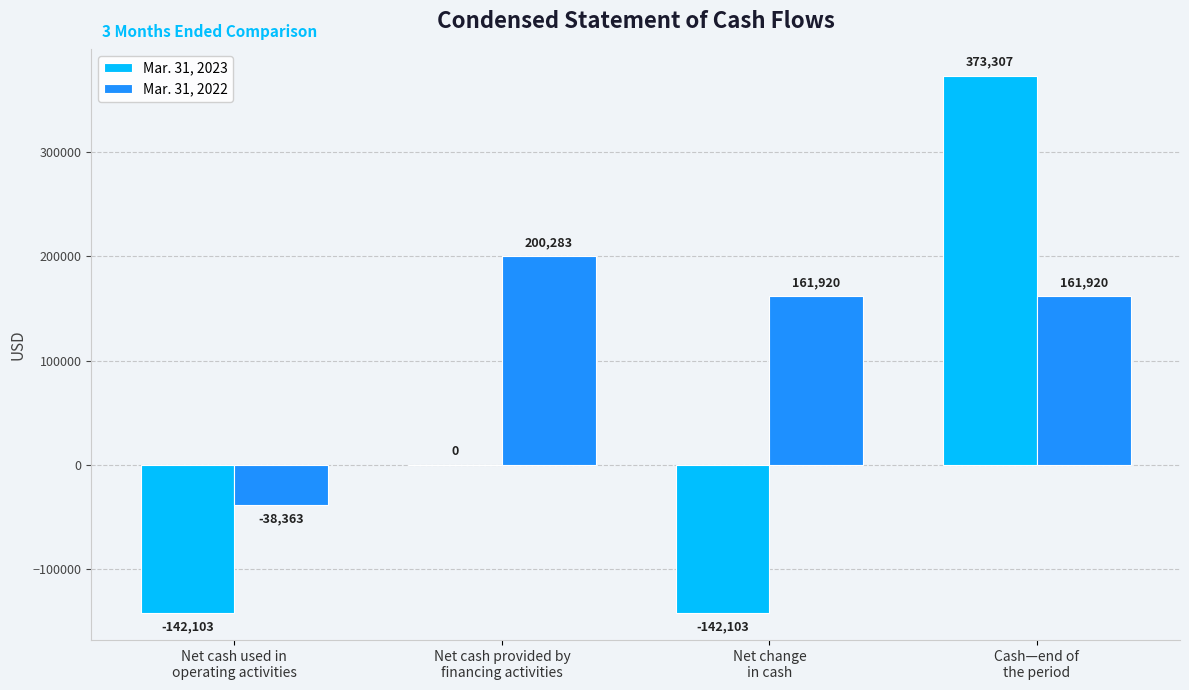

At which category does the chart reach its peak across all series?

Cash—end of
the period